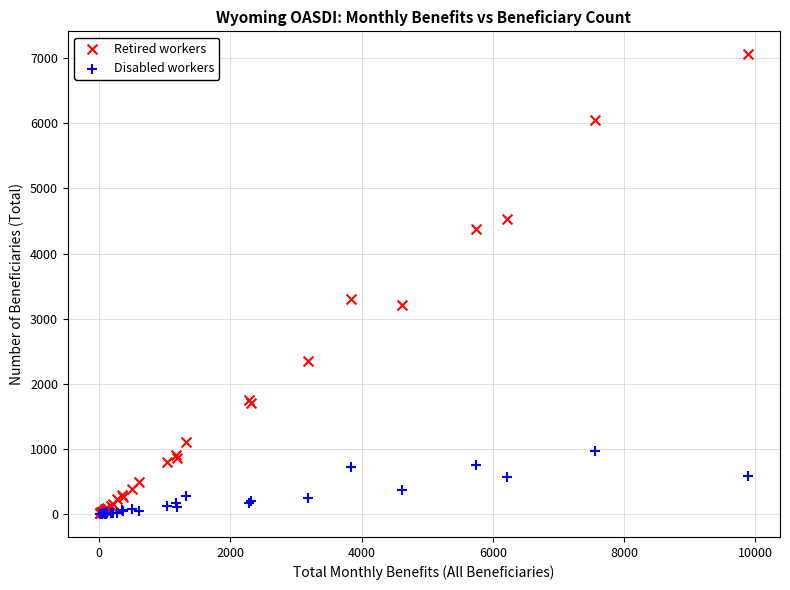

Across all series, what Y value is closest to 3530?

3295